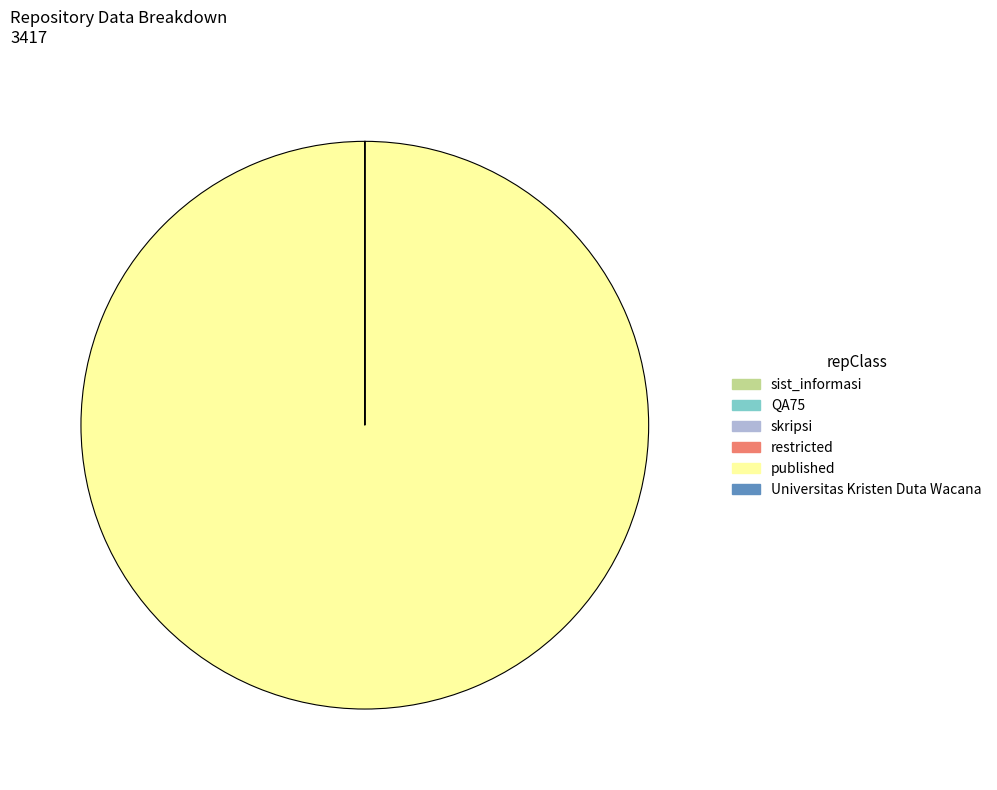

Which slice is the largest?

published